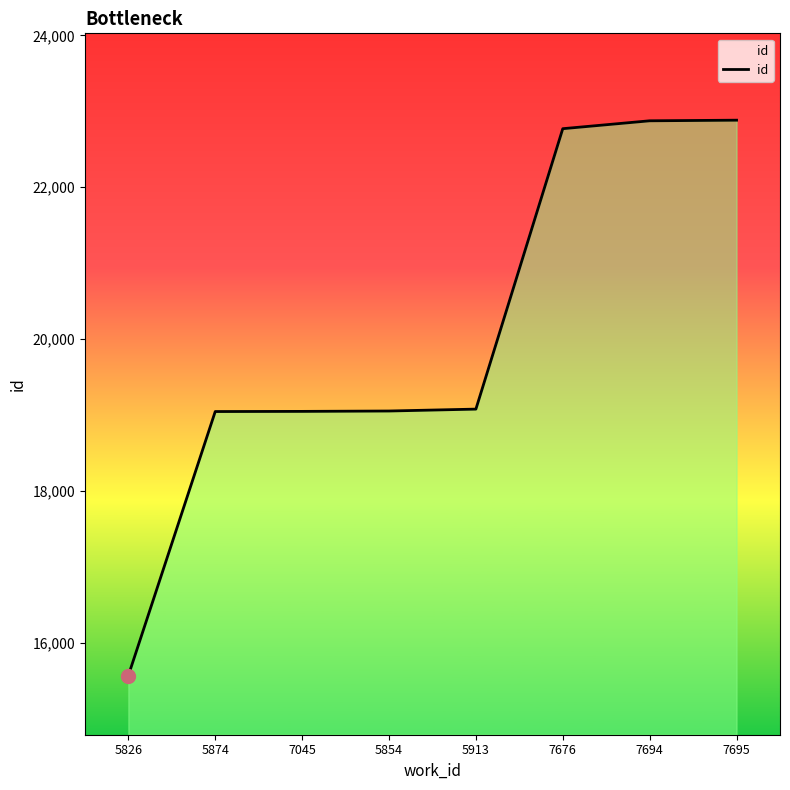

Which has a higher value, 7676 or 7694?

7694